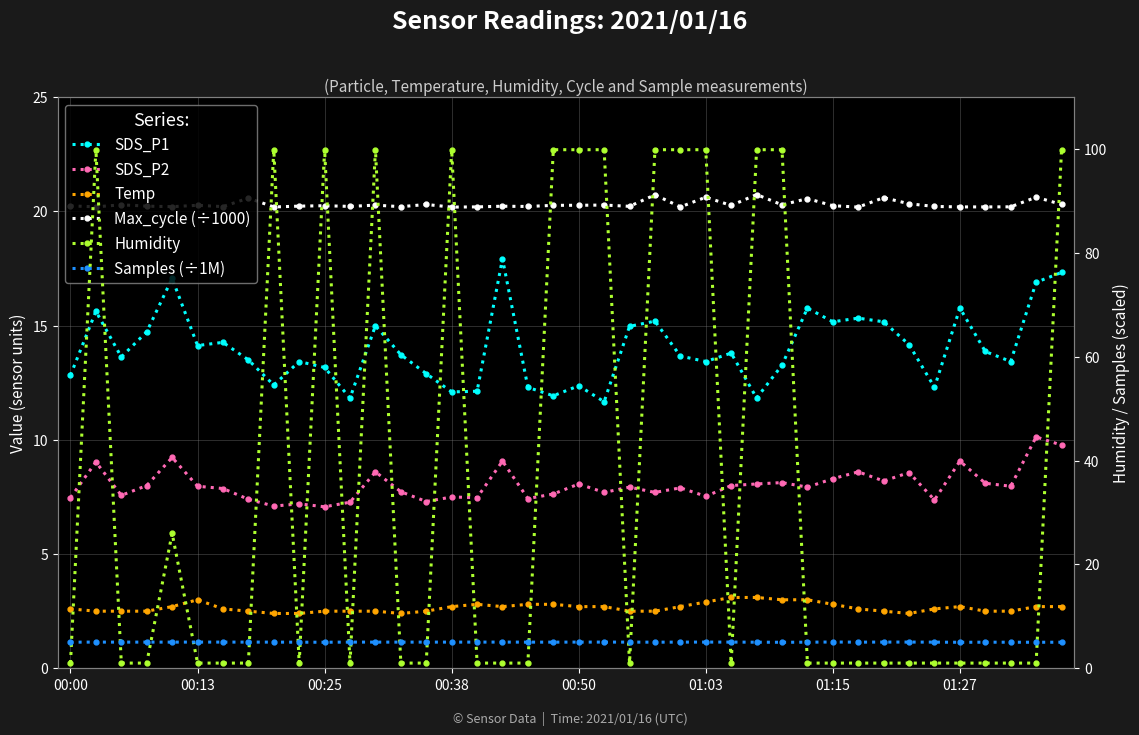

Count the number of categories in the chart.

40